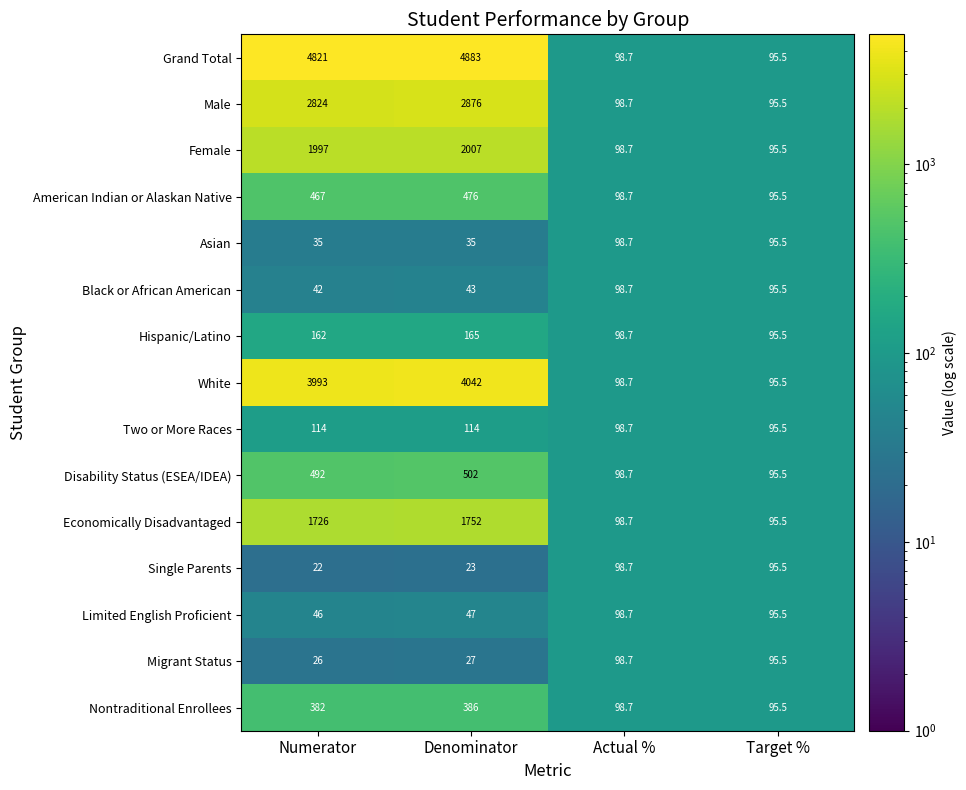

What is the difference between the second highest and minimum values in the Grand Total series?

4725.5